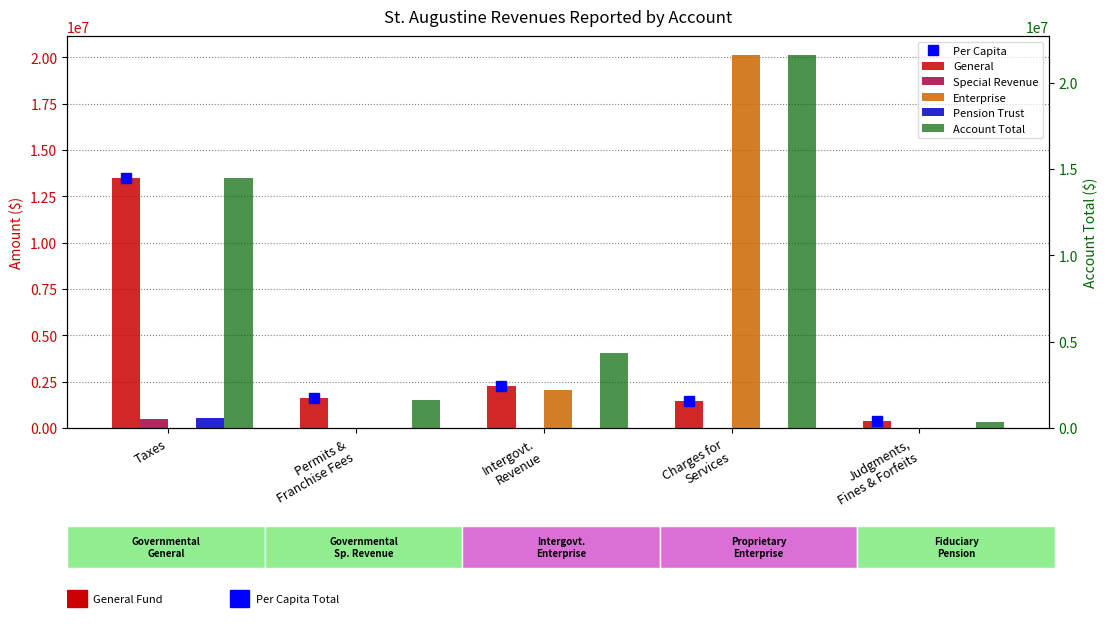

Which series has the widest spread of values?

Enterprise